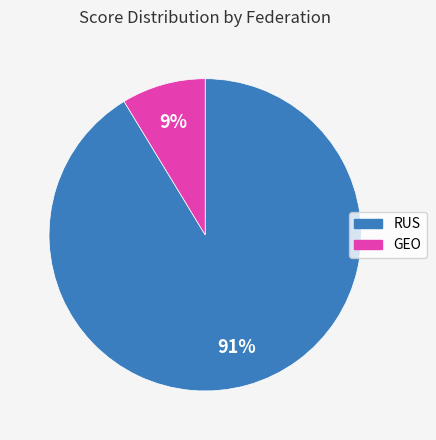

Is RUS the majority of the pie?

Yes